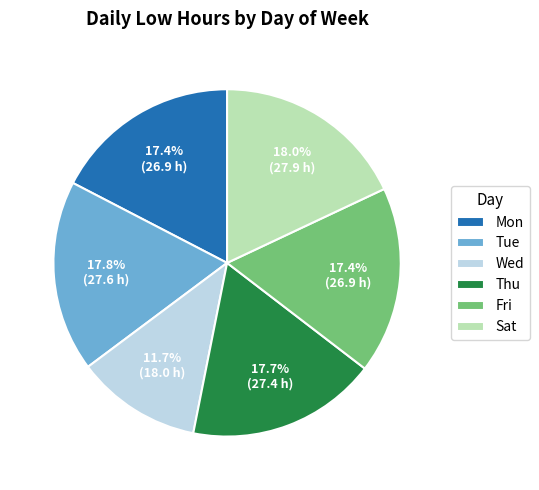

To the nearest percent, what portion does Mon represent?

17%